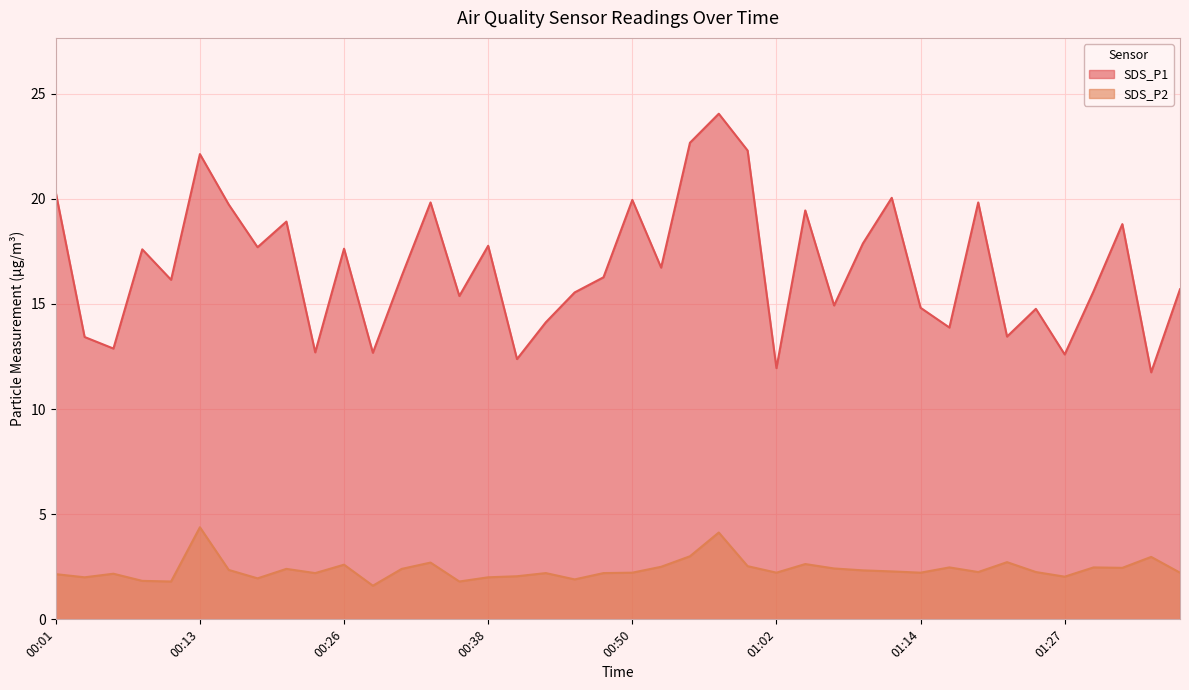

True or false: SDS_P2 has more than 1 interior local peaks.

True